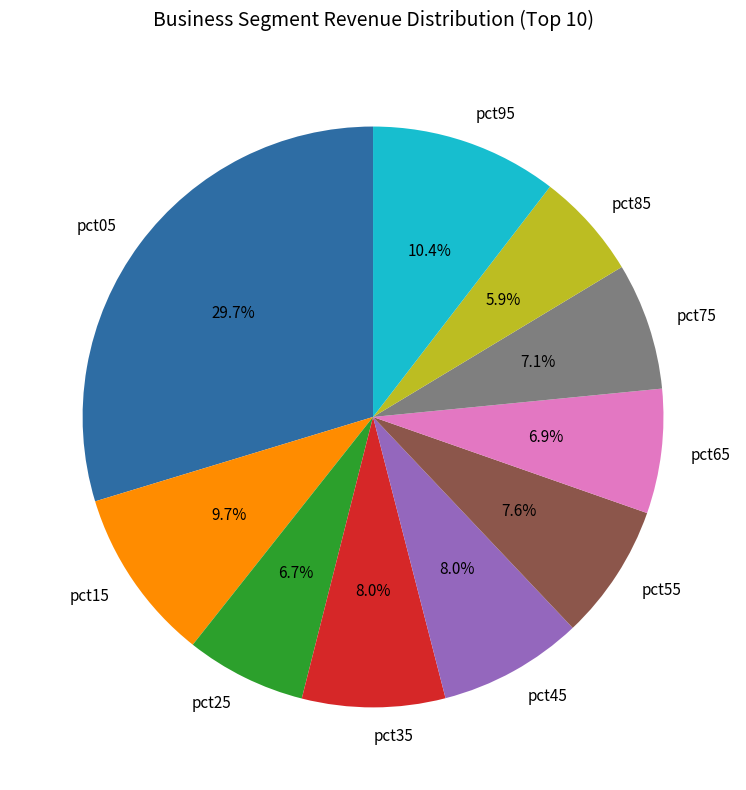

Which category has the smallest portion of the pie?

pct85